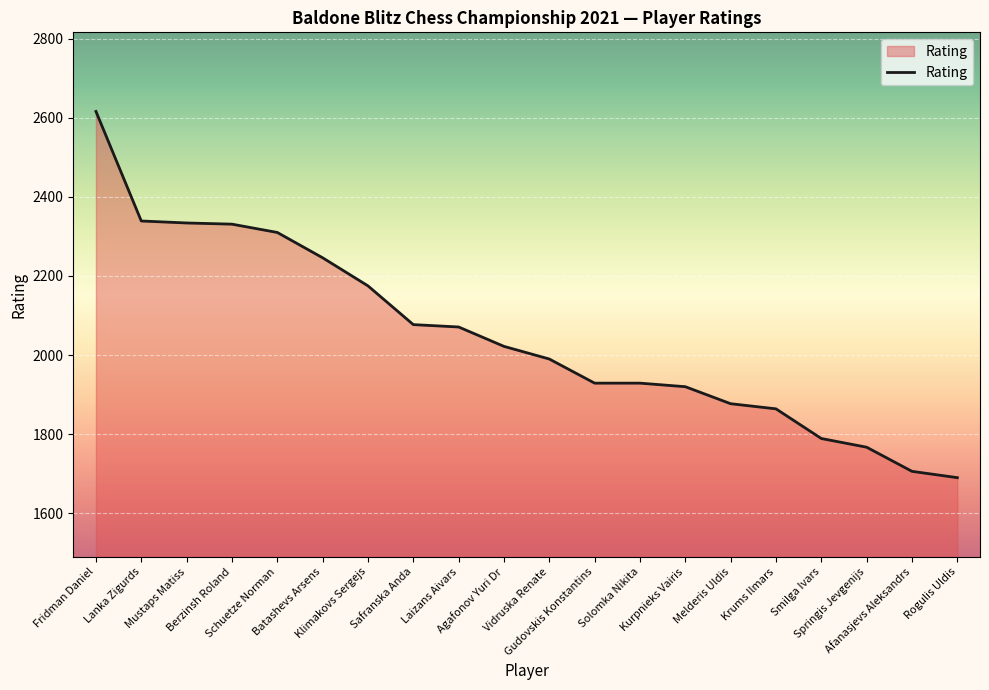

What is the sum of the values at Lanka Zigurds and Berzinsh Roland?

4670